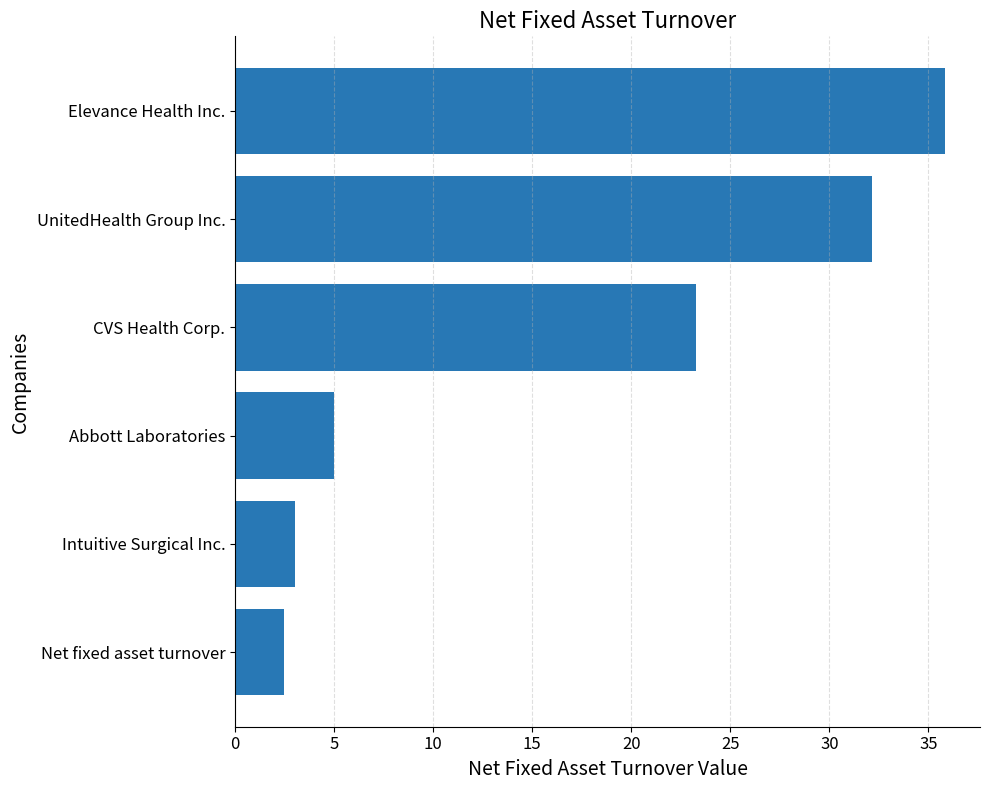

Approximately how many times larger is the value at Elevance Health Inc. compared to Intuitive Surgical Inc.?

11.9